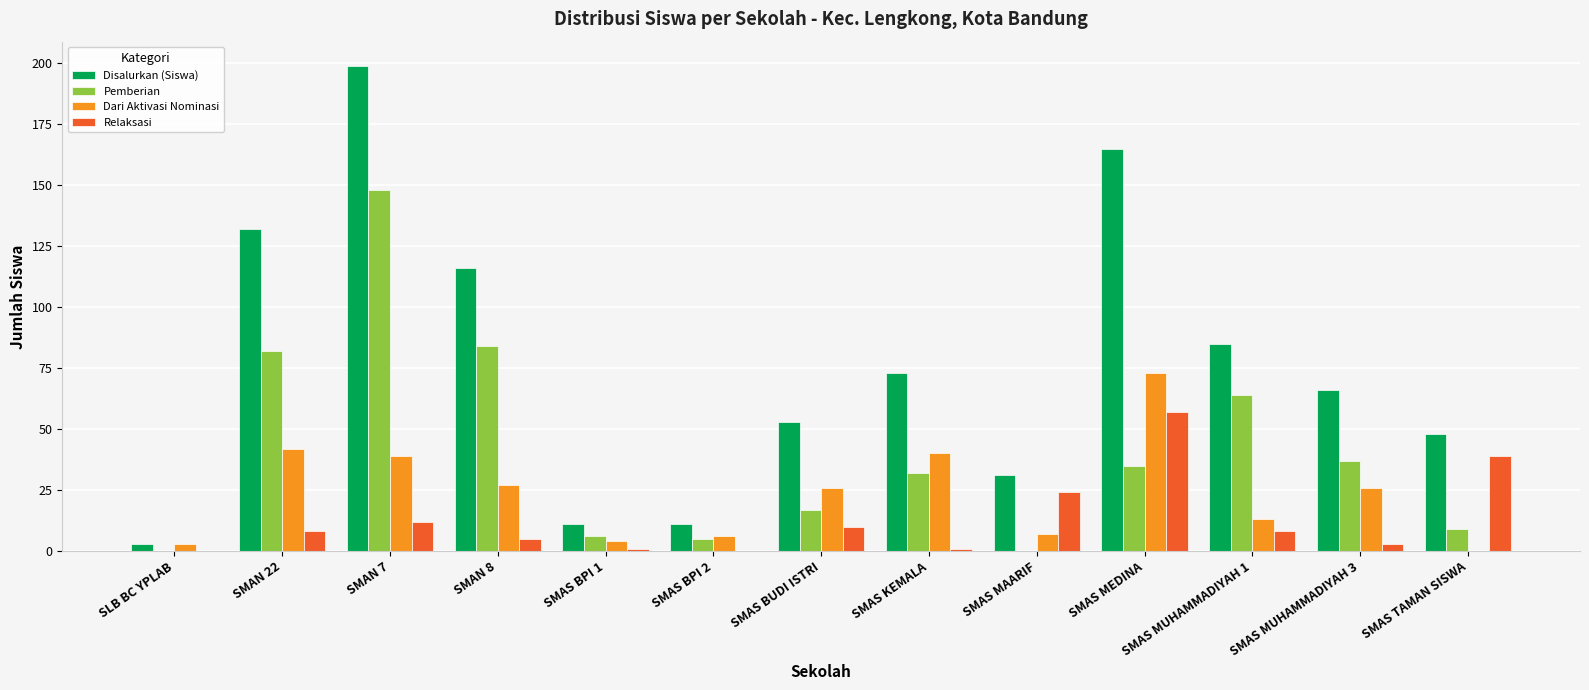

How many series are shown in this chart?

4